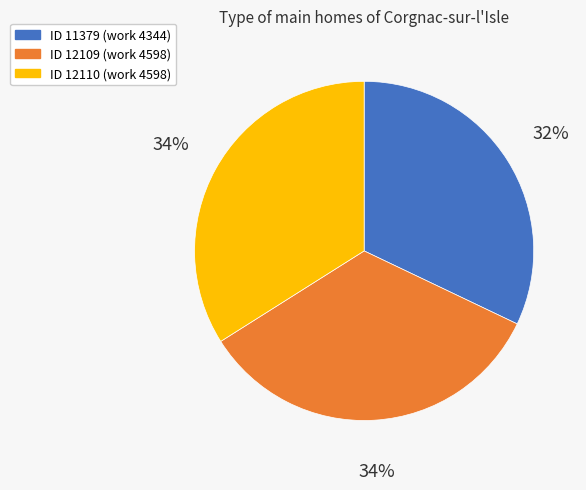

Which category has the smallest portion of the pie?

ID 11379 (work 4344)